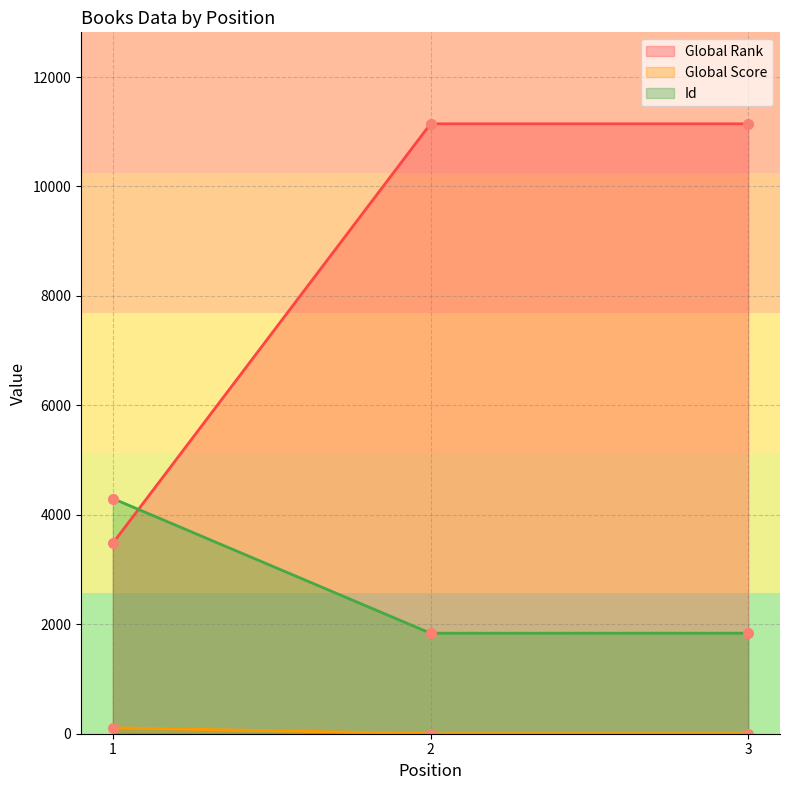

Which series has the largest total across all categories?

Global Rank